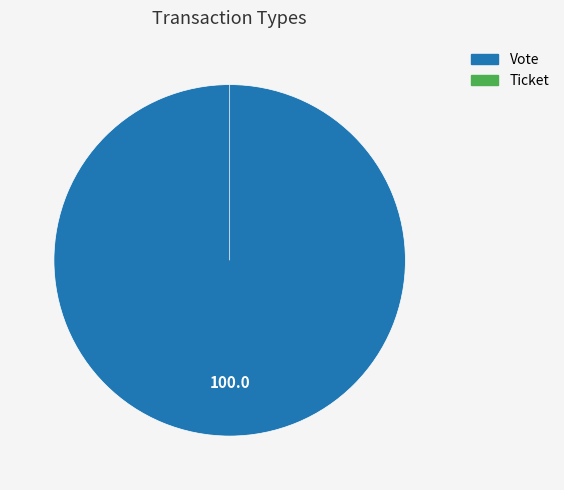

Which category has the biggest portion of the pie?

Vote